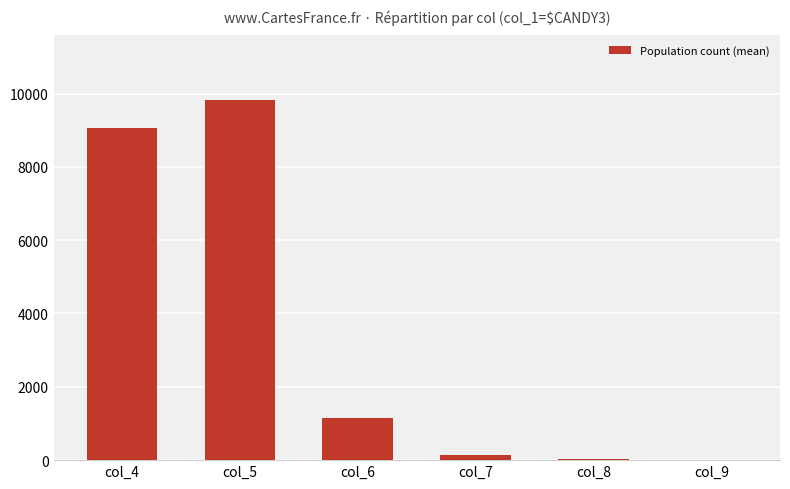

Between col_5 and col_4, which is larger?

col_5